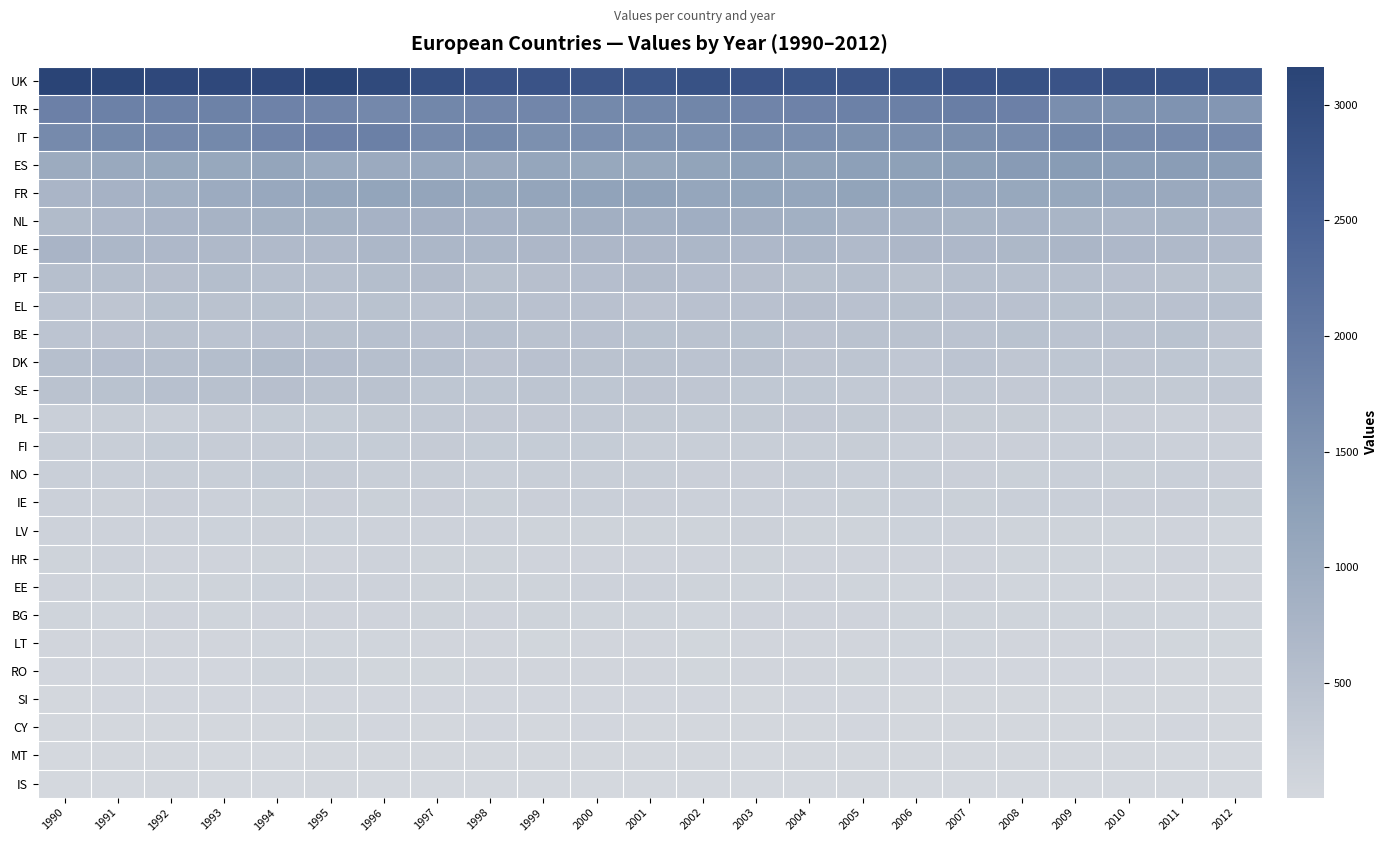

Count the number of data series in this chart.

26